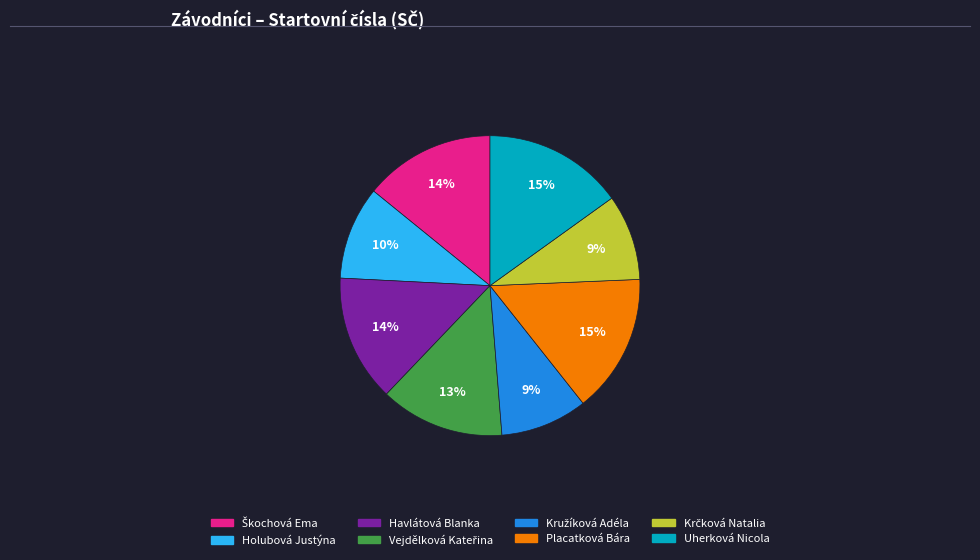

To the nearest percent, what percentage of the pie is Havlátová Blanka?

14%